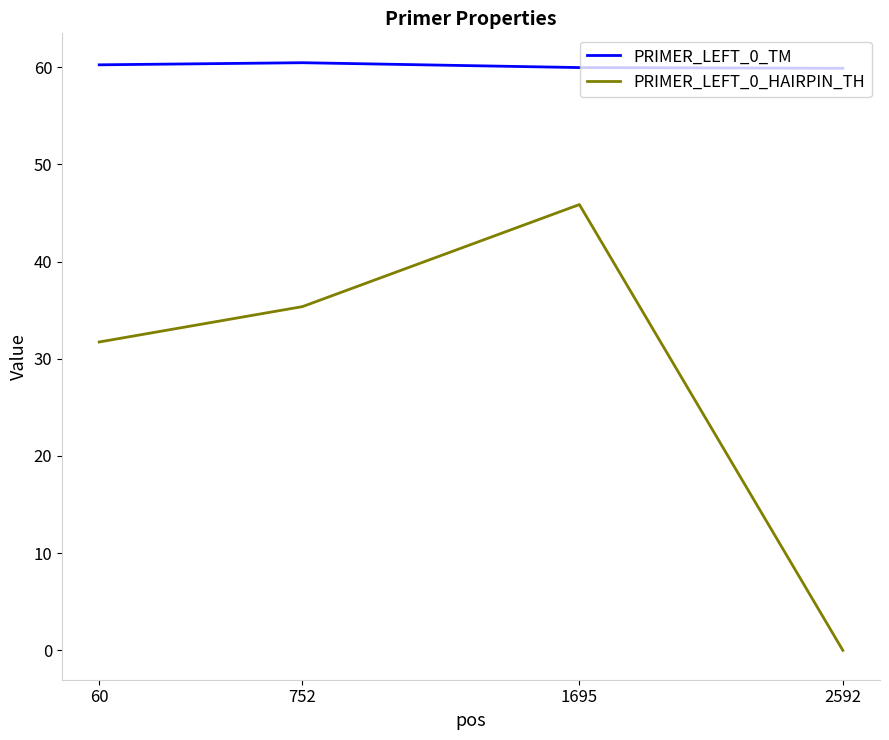

Count the number of categories in the chart.

4